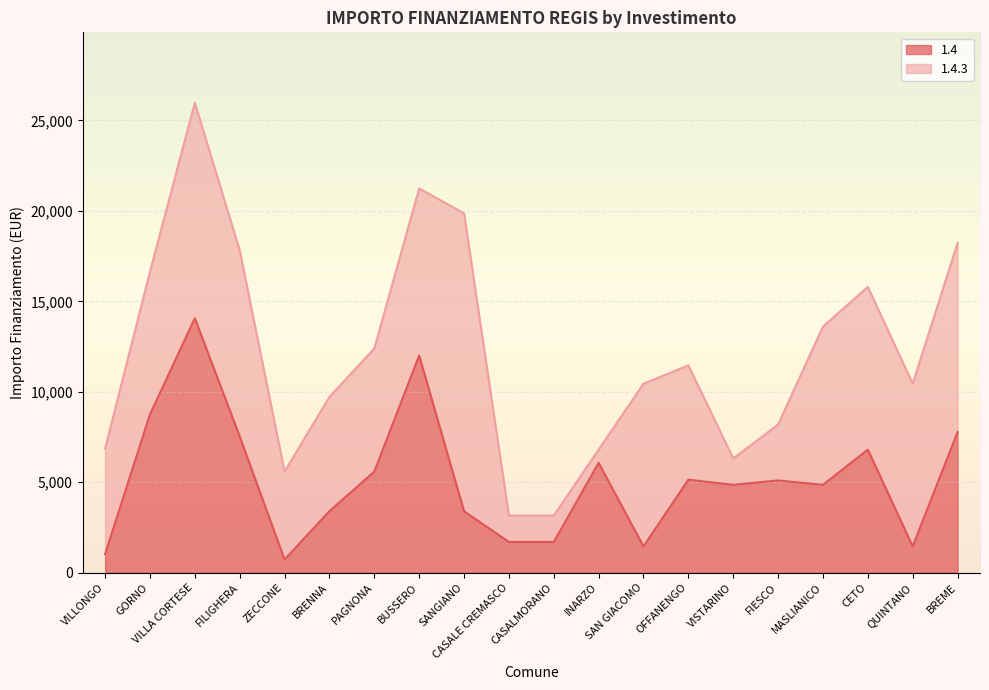

Reading left to right, what are all the values shown in this chart?

1029	8748	14063	7533	729	3402	5589	12005	3402	1701	1701	6075	1458	5145	4860	5103	4860	6804	1458	7776